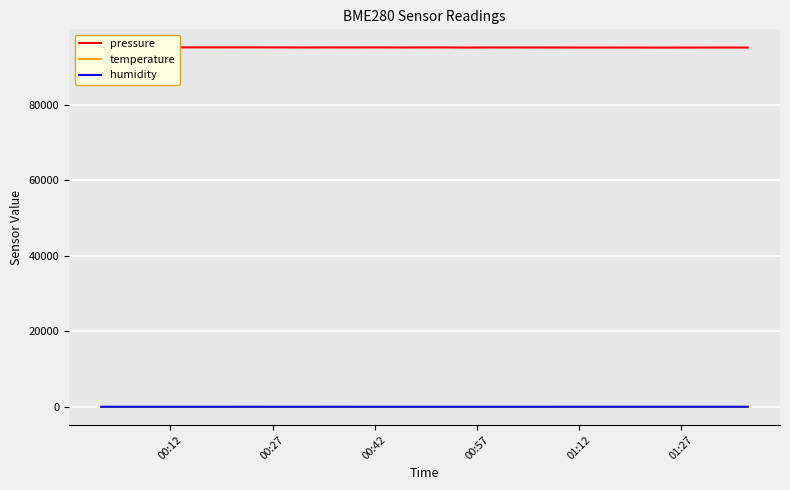

Rank the series by their maximum value, from highest to lowest.

pressure, humidity, temperature